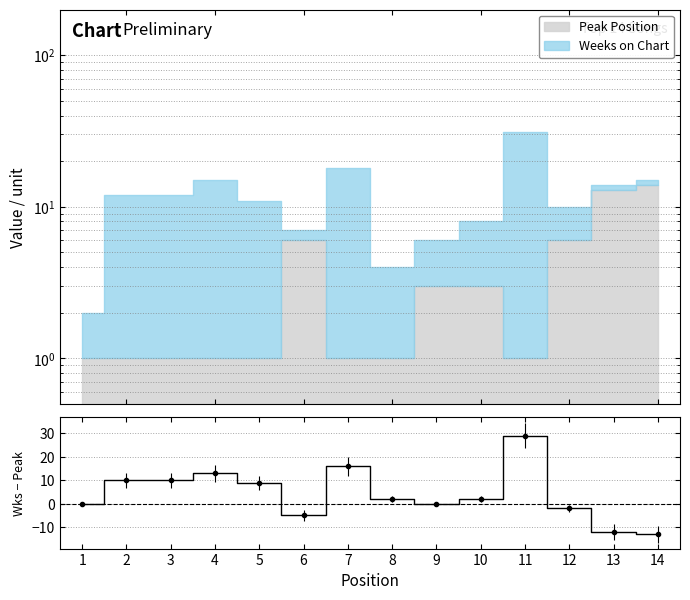

How many values are below zero?

4